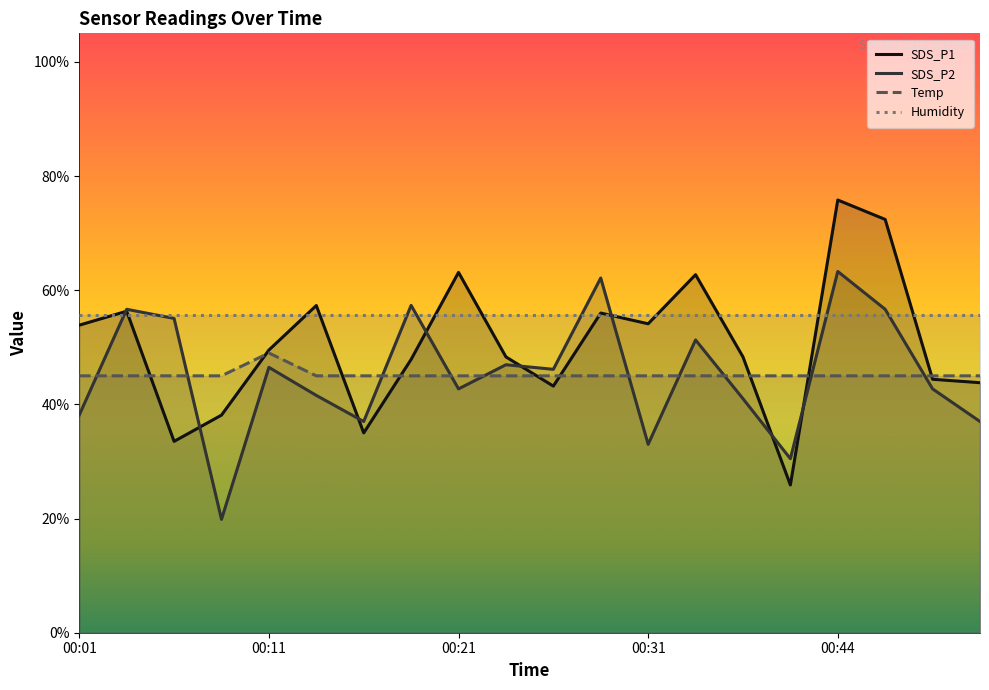

What is the highest value of the SDS_P2 series?

63.3